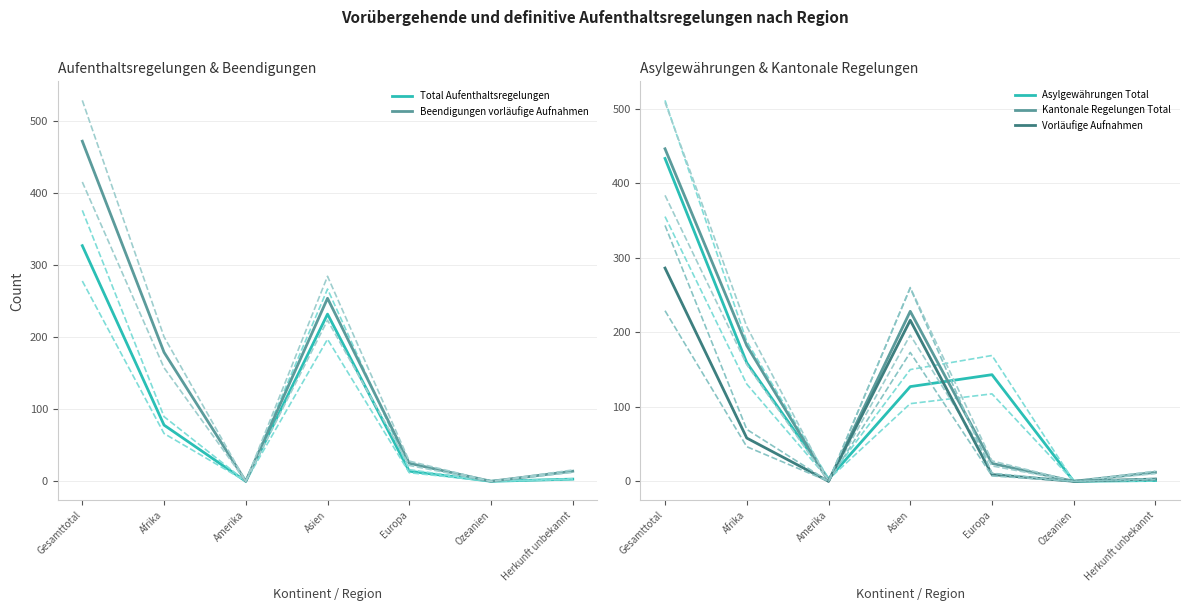

What is the difference between the Beendigungen vorläufige Aufnahmen values at Gesamttotal and Asien?

218